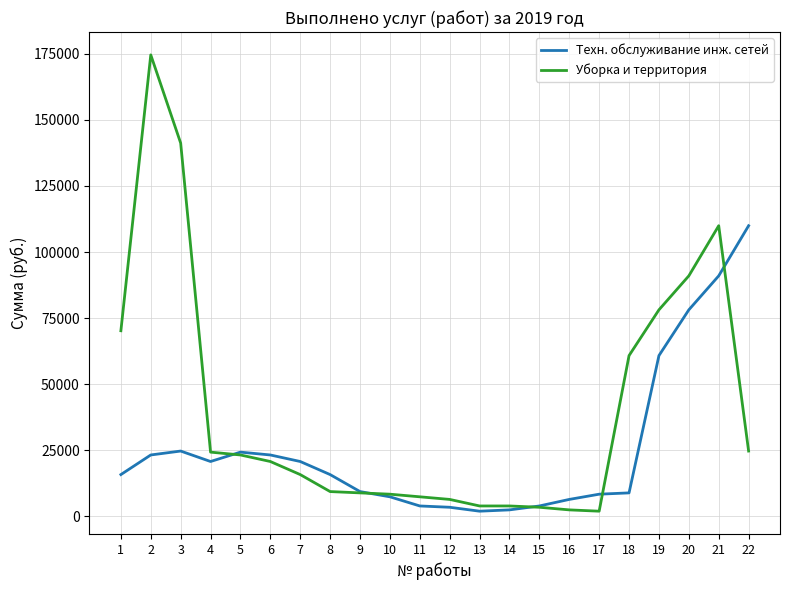

Which series has the largest total across all categories?

Уборка и территория